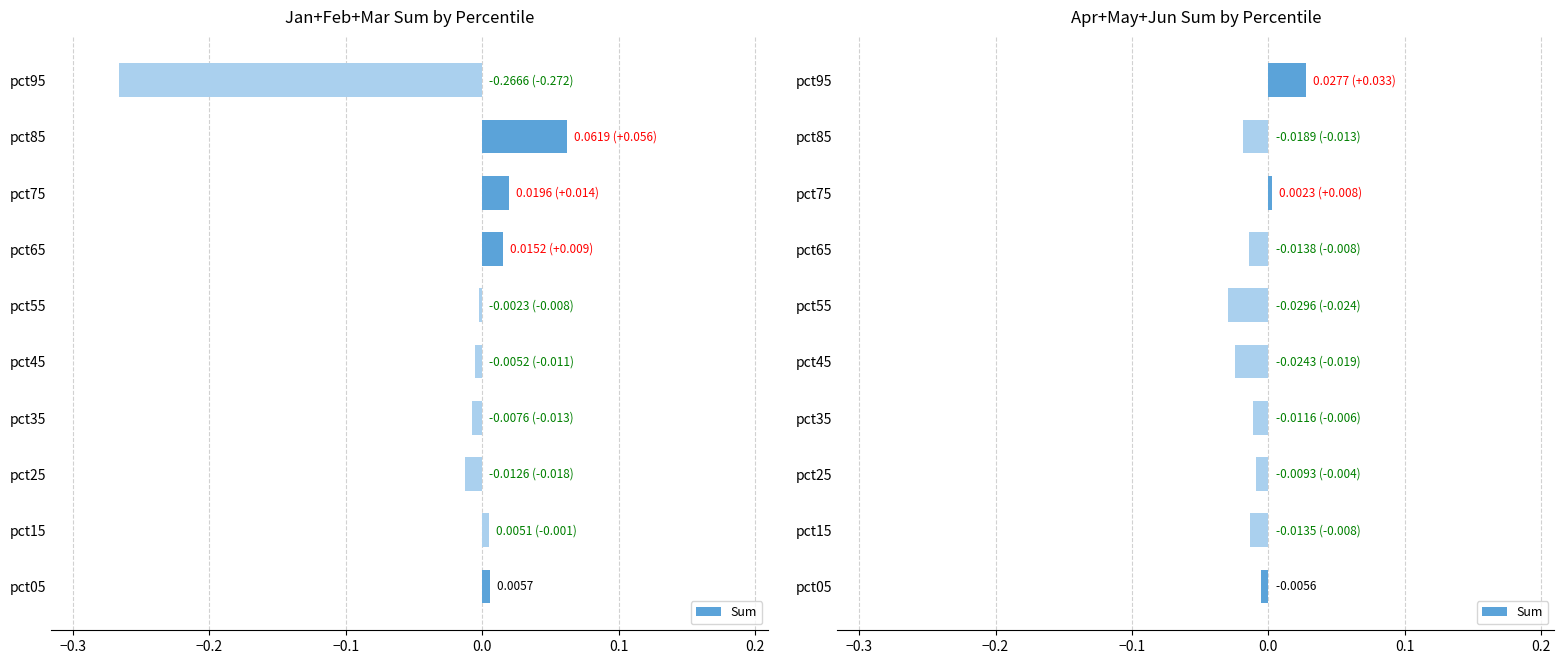

Does the chart contain any negative values?

Yes